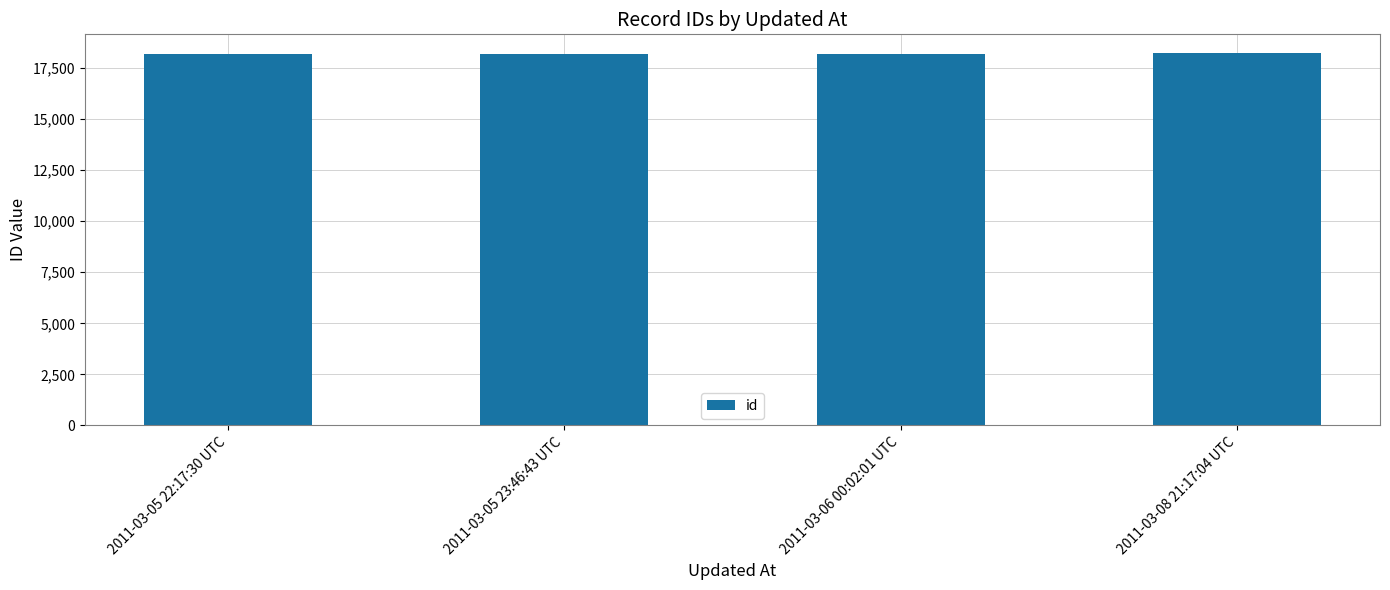

What is the value of the 4th bar from the left?

18232